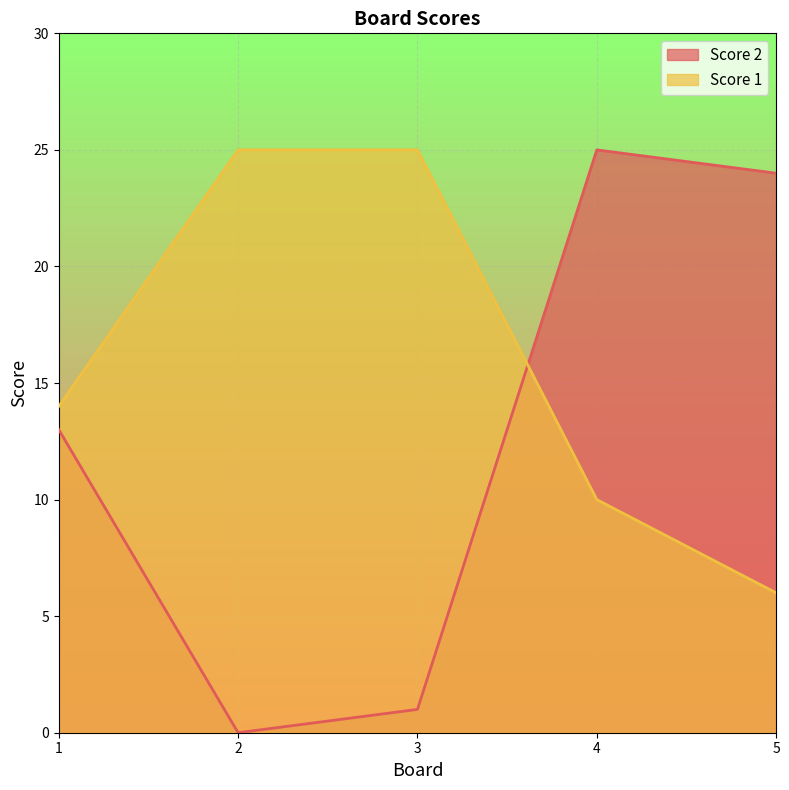

At which label does Score 1 first exceed 14?

2